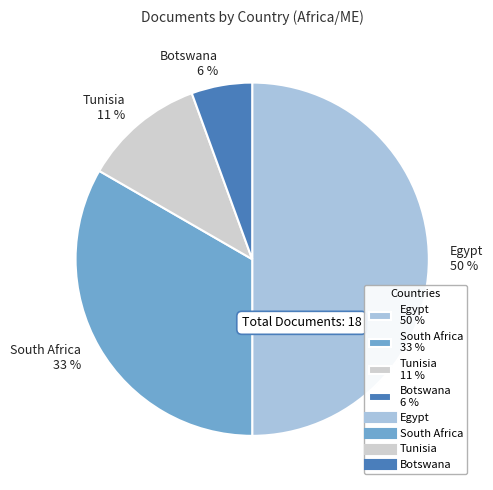

To the nearest percent, what percentage of the pie is Botswana?

6%